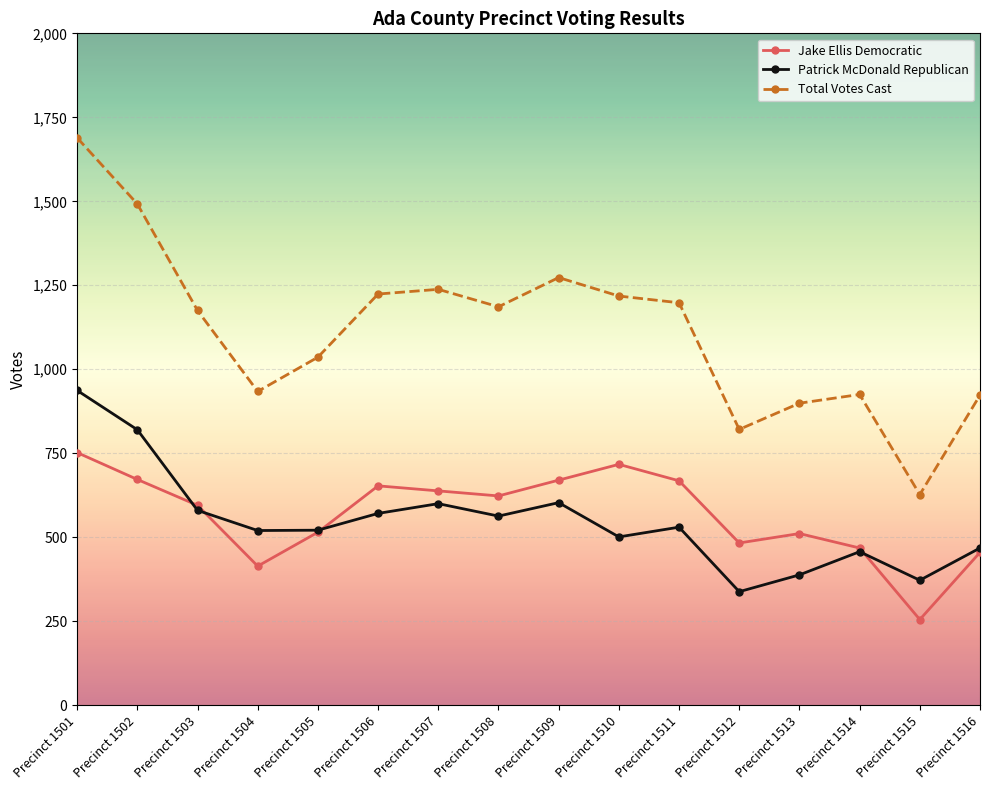

At which label does Patrick McDonald Republican reach its peak?

Precinct 1501